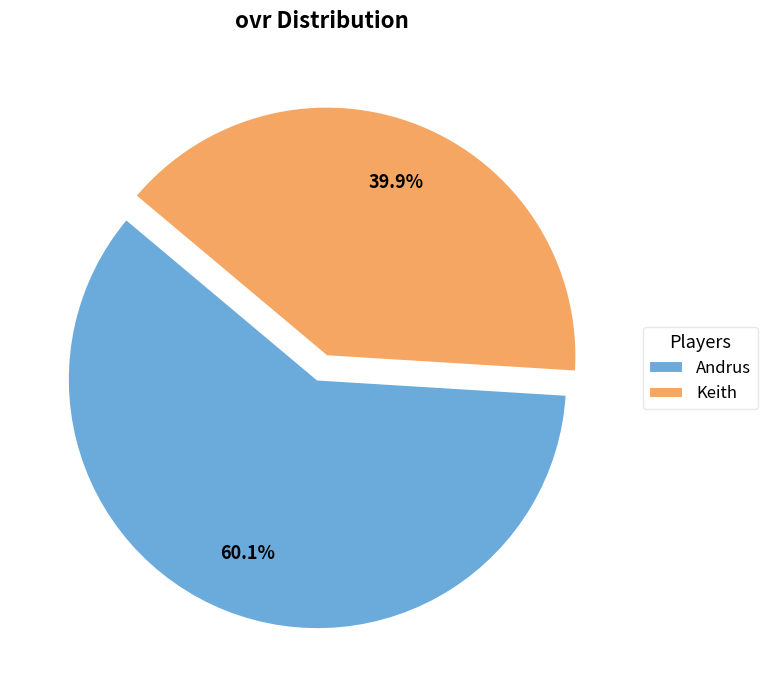

Combined, what portion of the pie is Andrus and Keith?

100.0%